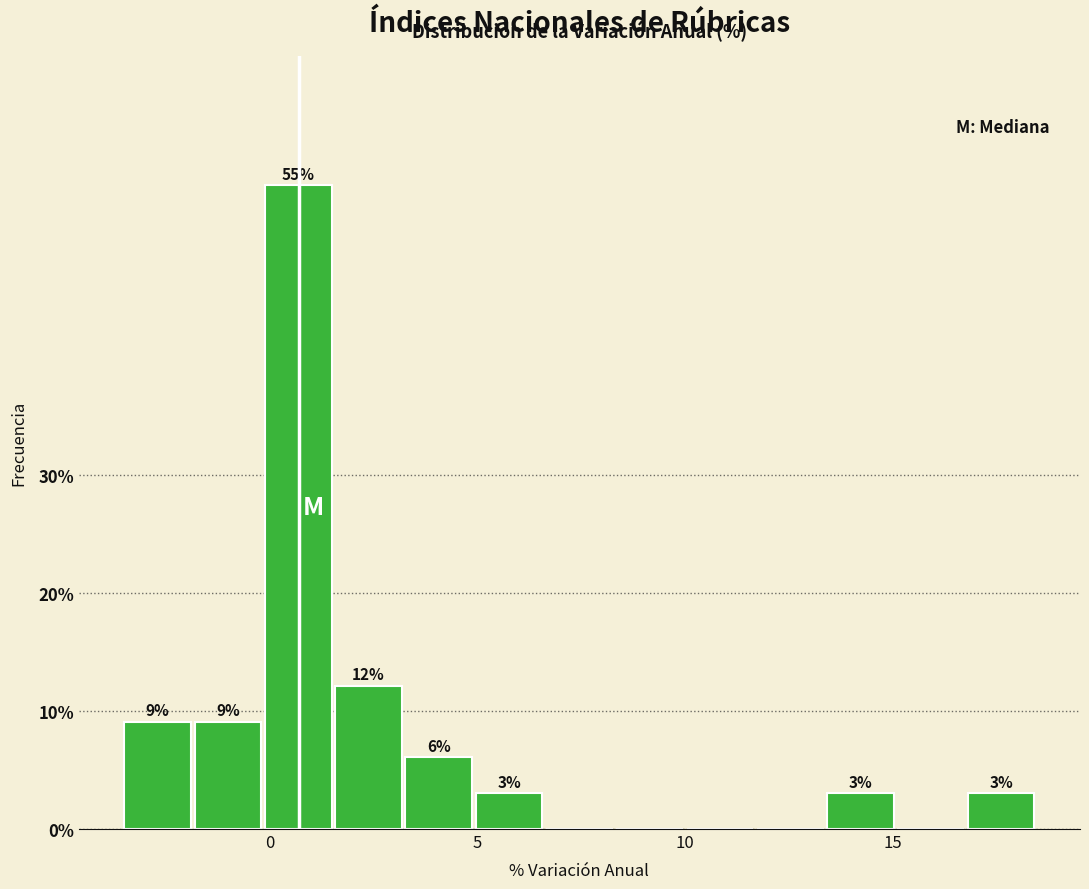

Around what value on the x-axis is the tallest bar? Give the approximate position of its centre, as read against the axis.

0.5